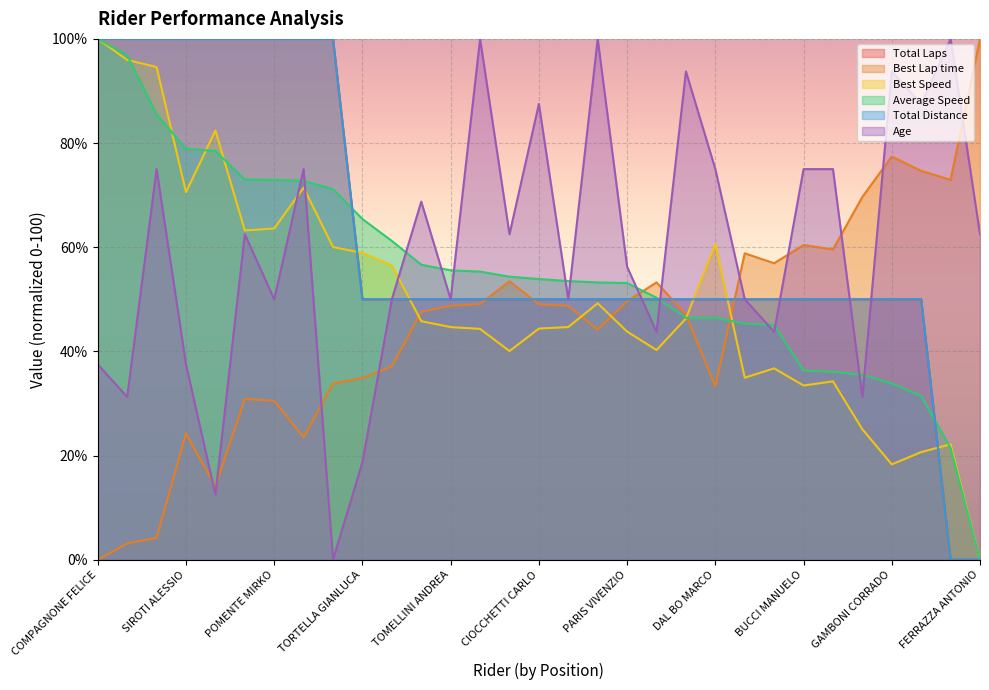

What is the value of the Best Speed point at the 17th from the left?

44.7